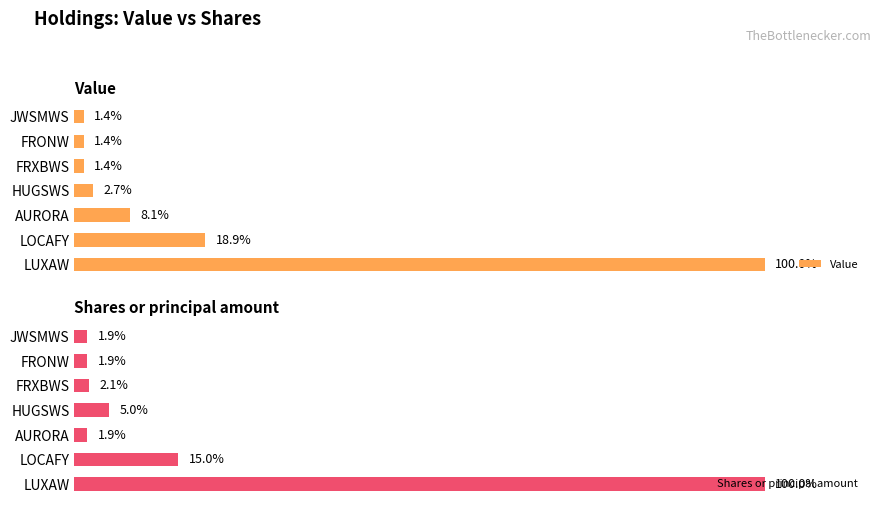

What is the maximum value for Shares or principal amount?

100.0